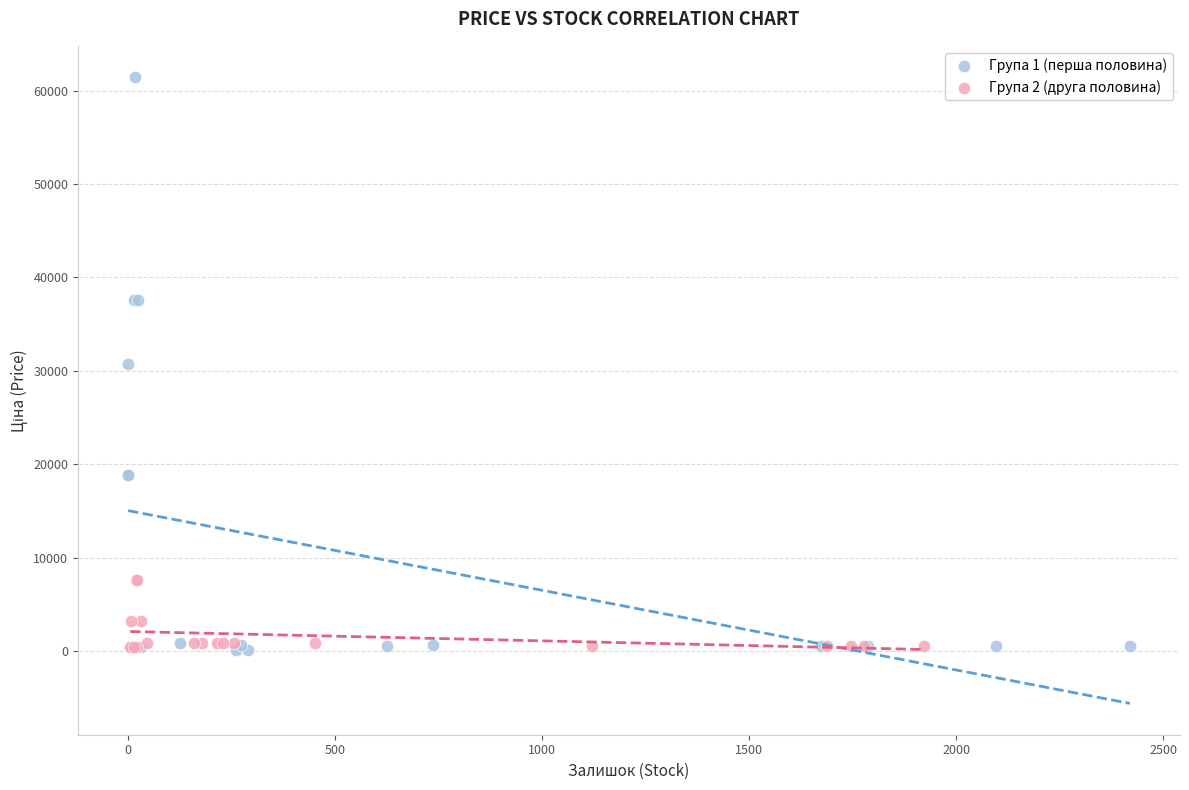

Which series reaches the maximum Y coordinate?

Група 1 (перша половина)